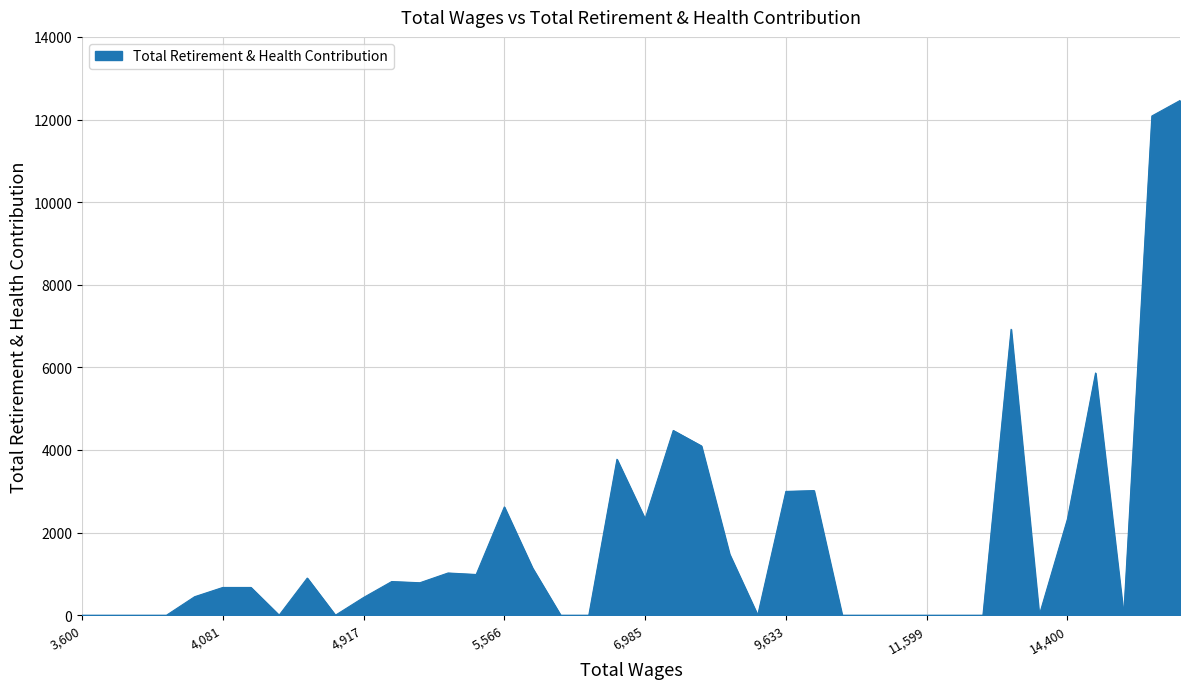

What is the greatest value displayed?

12460